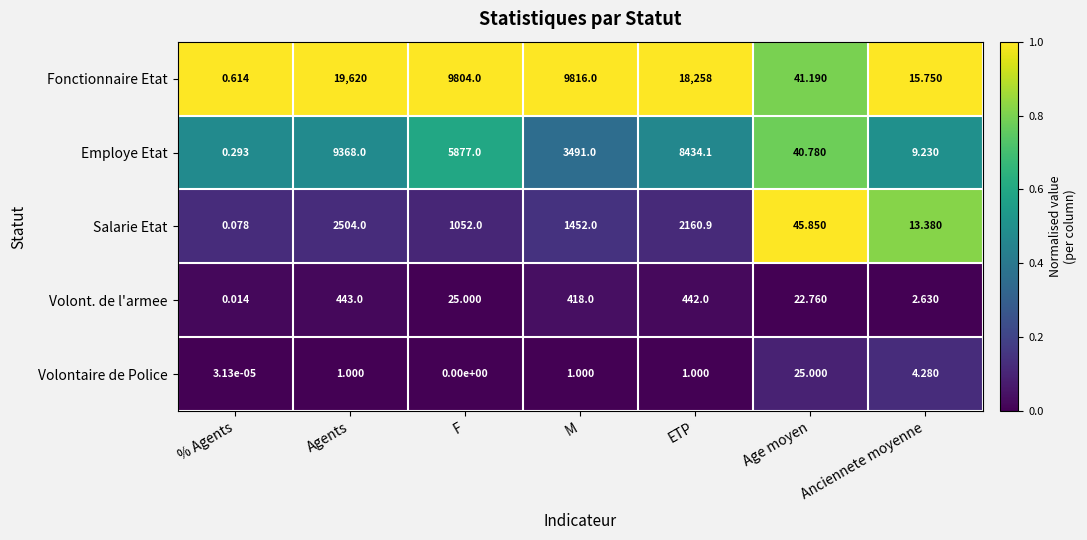

Which series has the largest range (max minus min)?

Fonctionnaire Etat